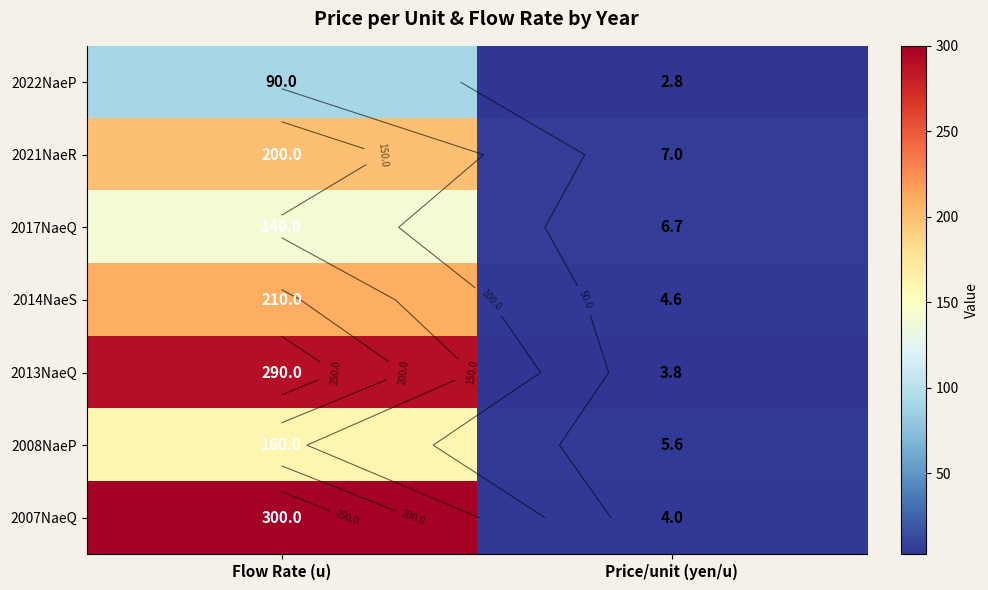

Which series has the largest total across all categories?

2007NaeQ